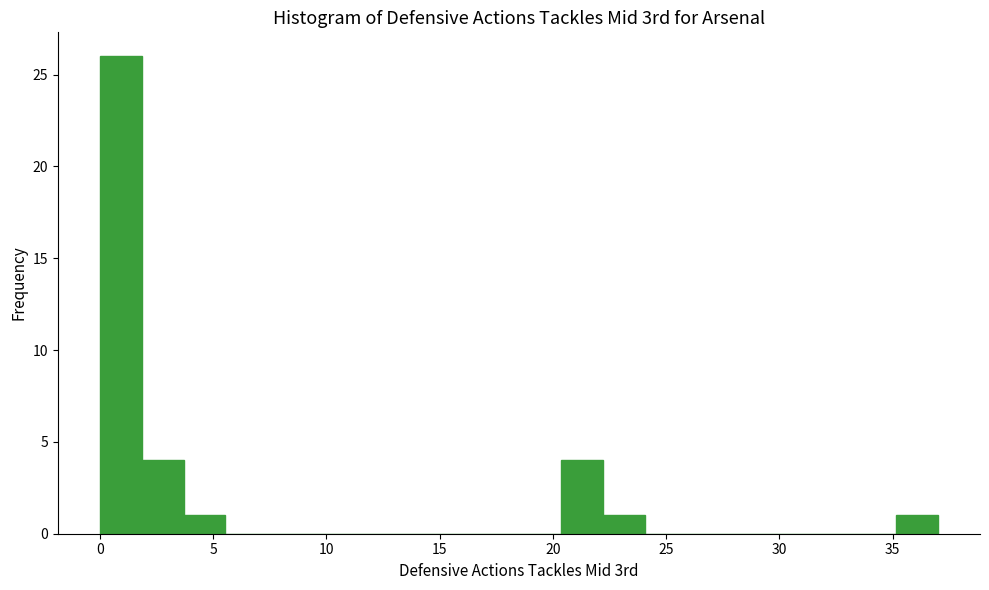

Around what value on the x-axis is the tallest bar? Give the approximate position of its centre, as read against the axis.

1.0